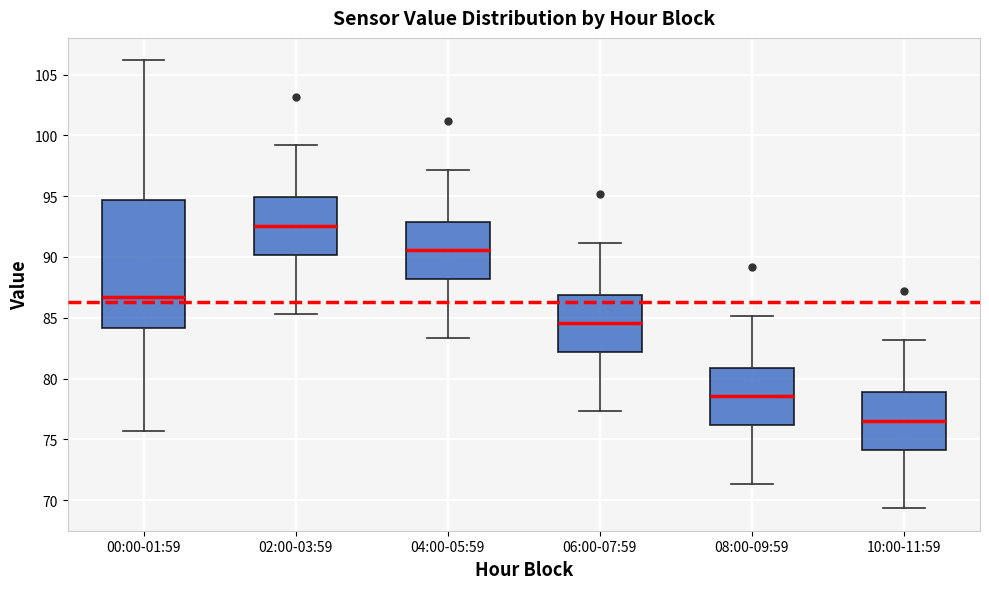

Comparing the boxes themselves (not the whiskers), which one is the tallest?

00:00-01:59